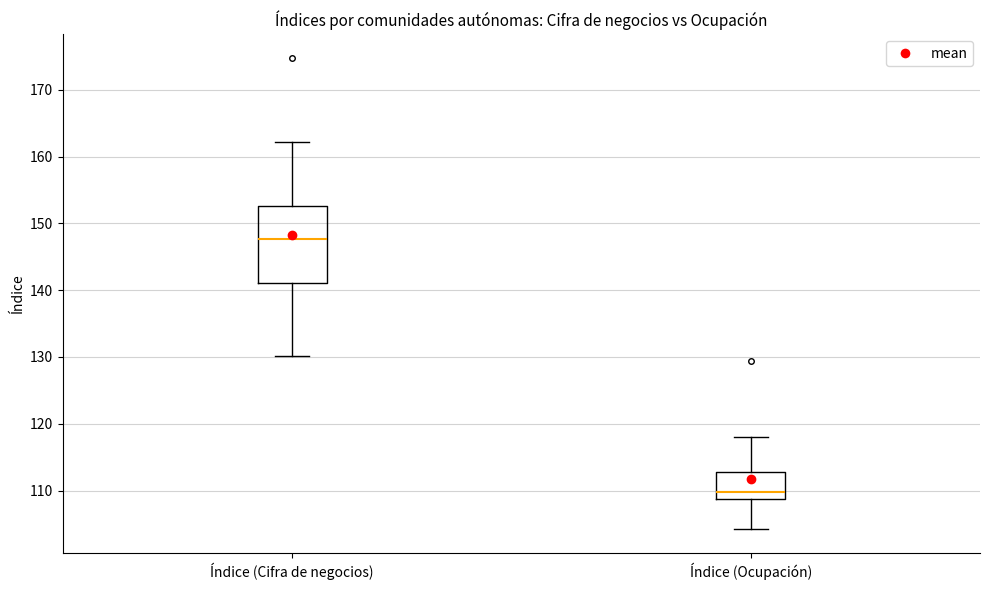

Reading left to right, read every box against the y-axis: the position of its median line, the range the box covers, and the ends of its whiskers. The values are not printed on the chart, so give them approximately, as read against the axis.

Índice (Cifra de negocios): median 148, box 141 to 153, whiskers 130 to 162
Índice (Ocupación): median 110, box 109 to 113, whiskers 104 to 118